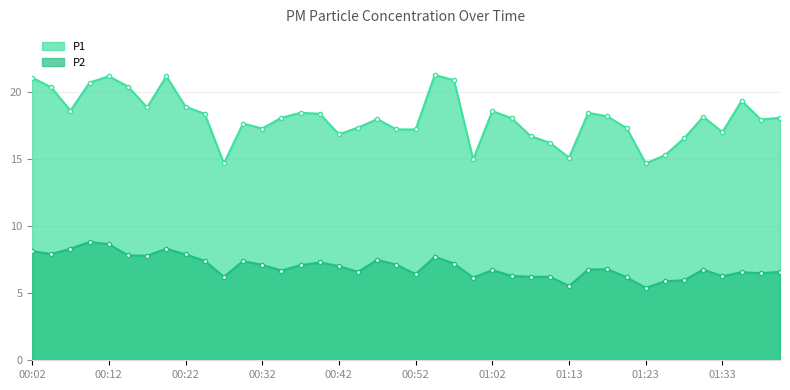

What is the approximate value of P1 at 01:10?

16.2